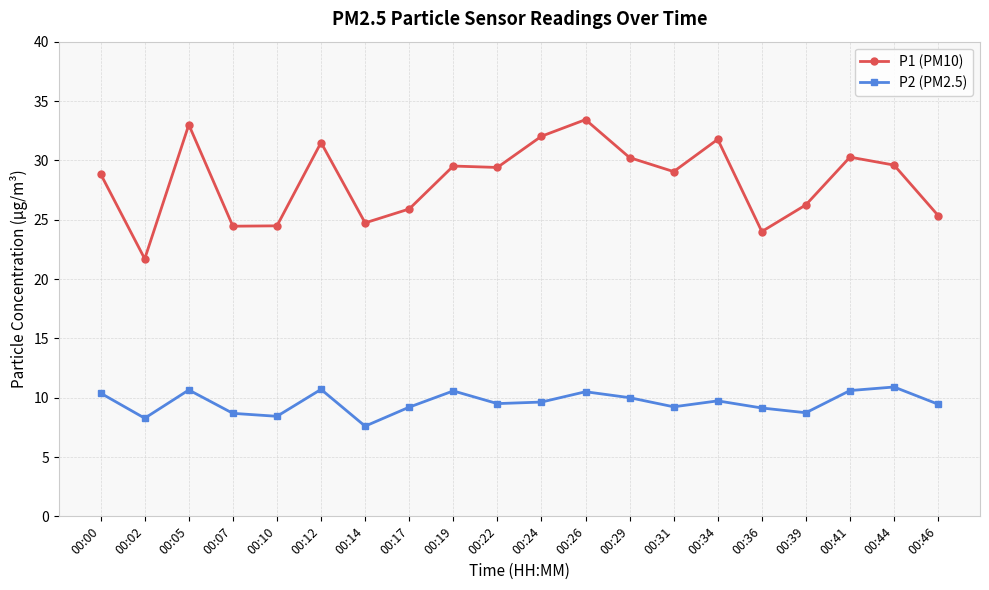

True or false: P2 (PM2.5) and P1 (PM10) intersect in this chart.

False